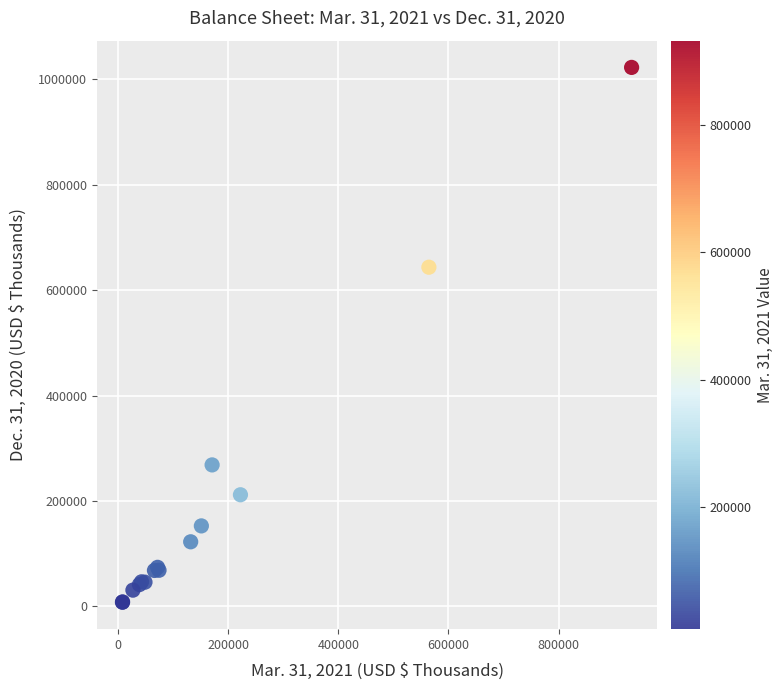

What Y value in the scatter plot is closest to 515246?

643606